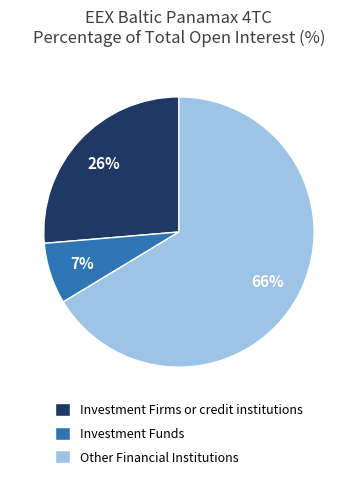

Which slice represents more than half of the pie?

Other Financial Institutions